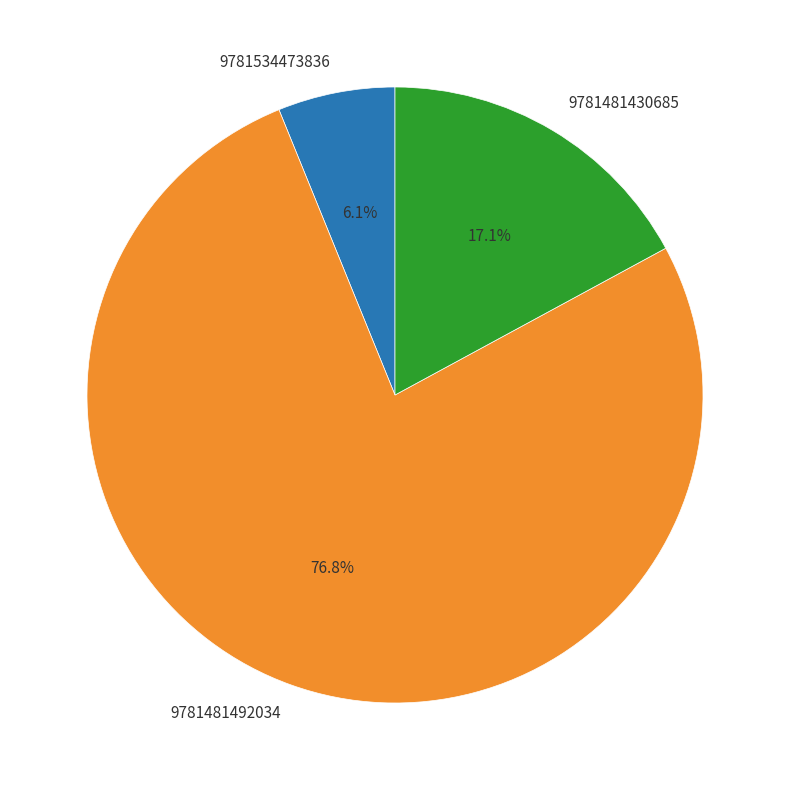

Count the number of slices in the pie.

3